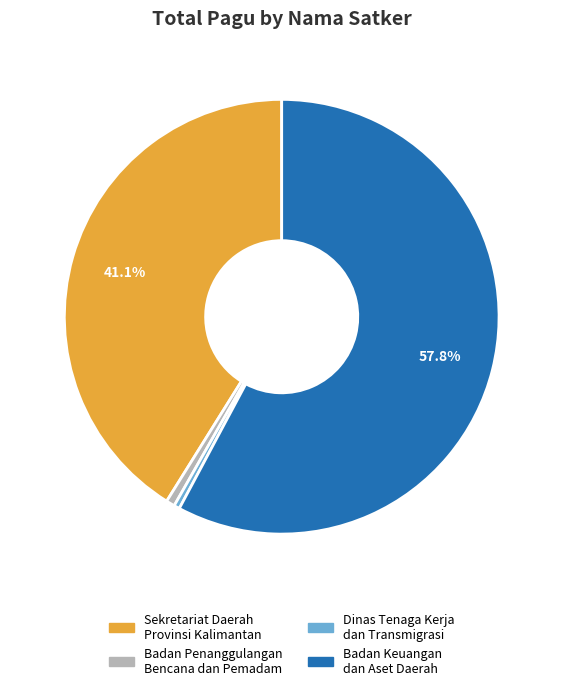

How many slices are in this pie chart?

4